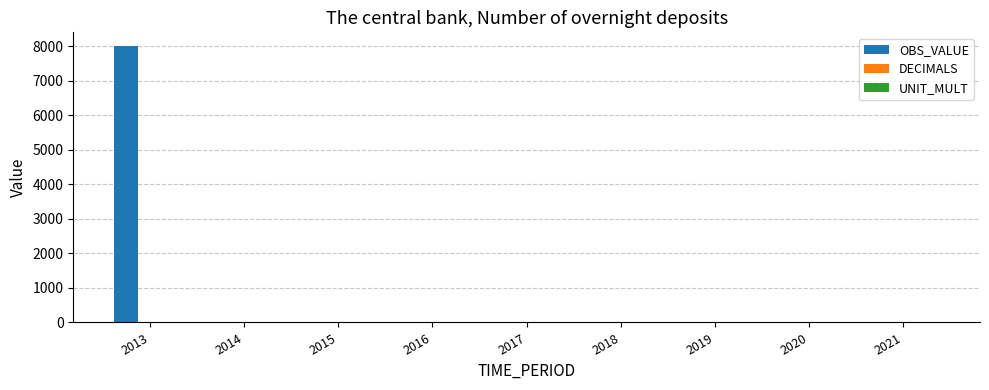

What is the sum of all values?

8000